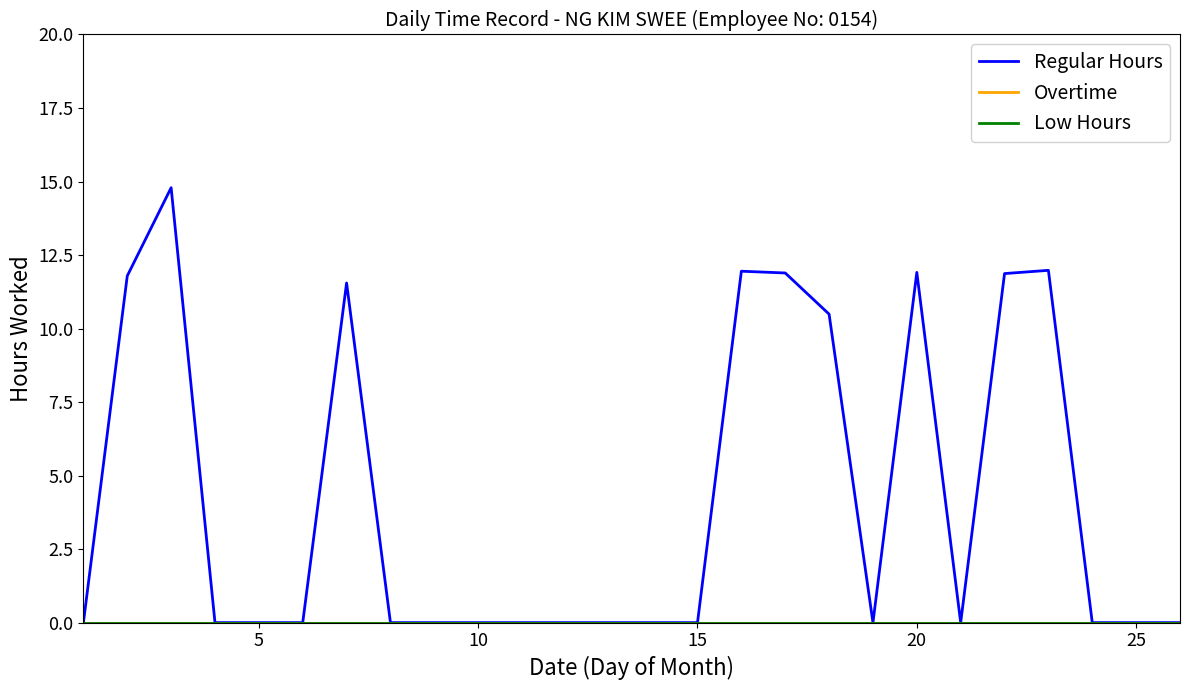

Does the chart have visible grid lines?

No